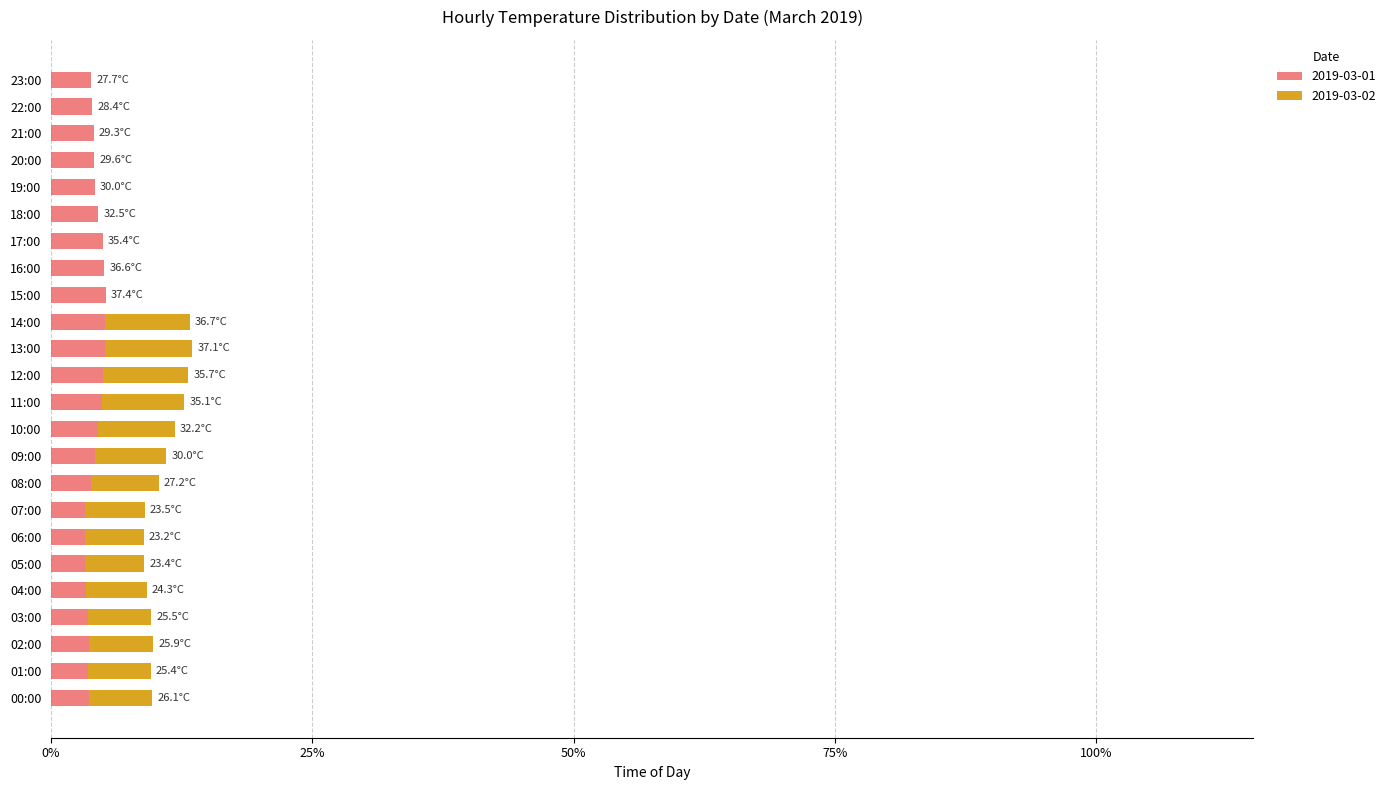

True or false: 2019-03-01 has a value of 3.6 at 03:00.

True